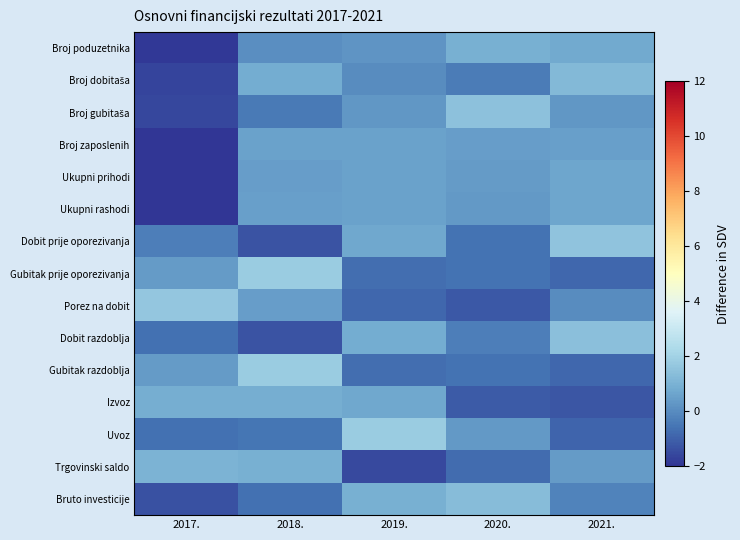

Between 2021. and 2018., which is larger?

2021.